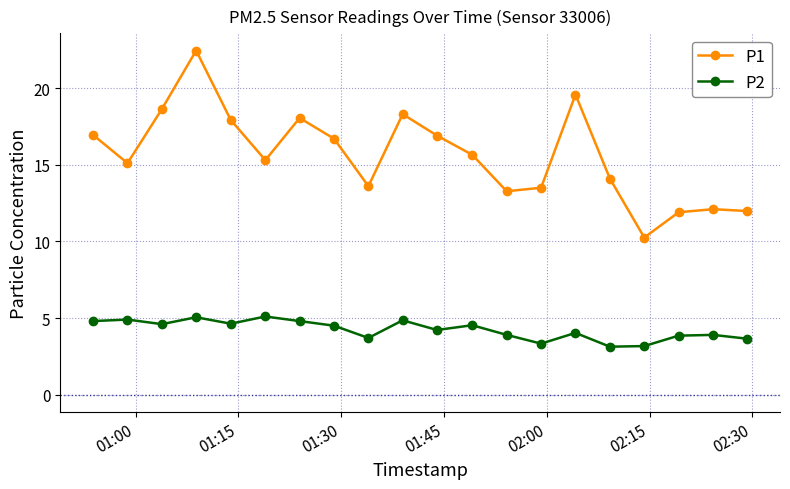

True or false: P2 and P1 intersect in this chart.

False